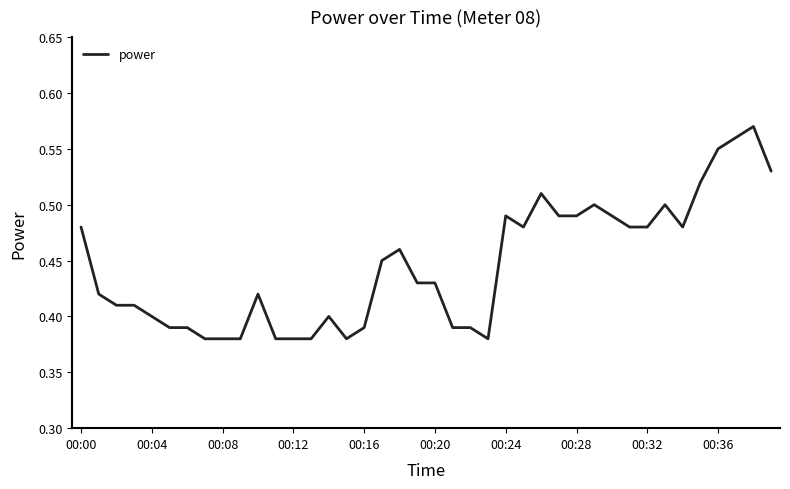

Count the values in the range 0 to 1.

40